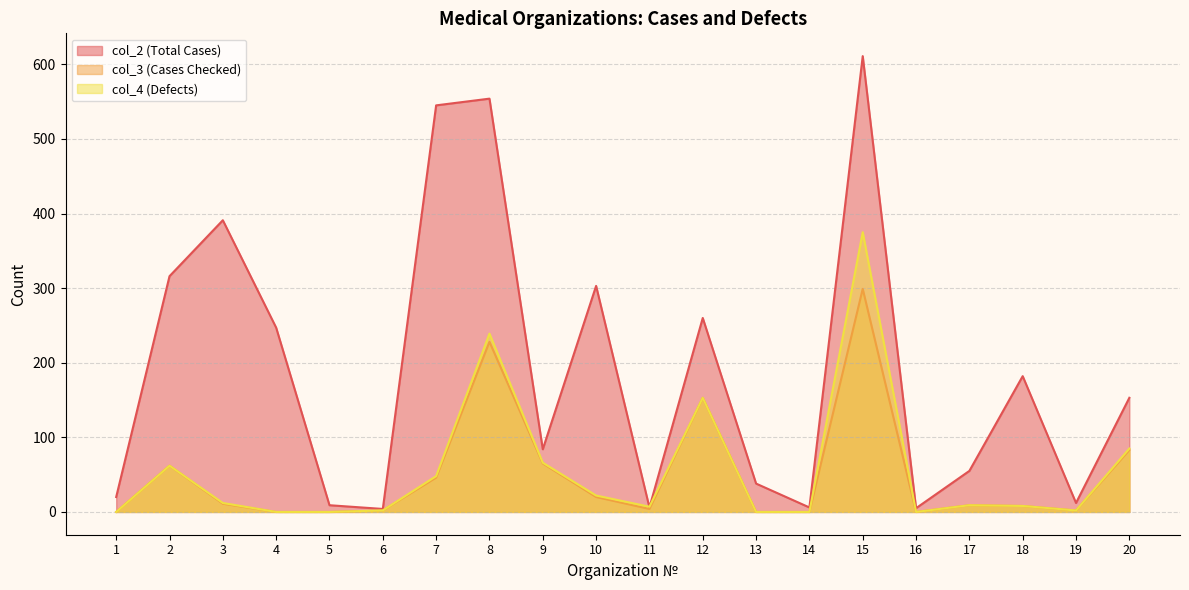

At which category is the sum across all series the highest?

15